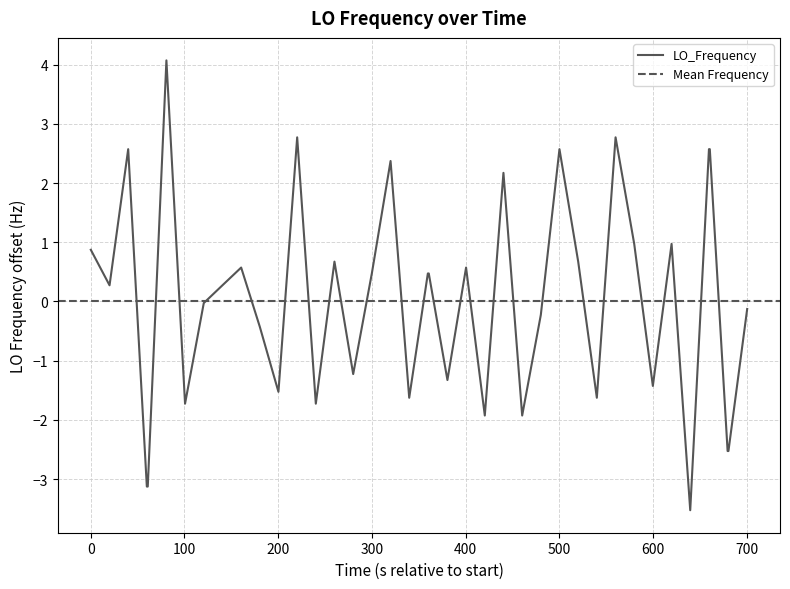

What is the maximum value for LO_Frequency?

4.1